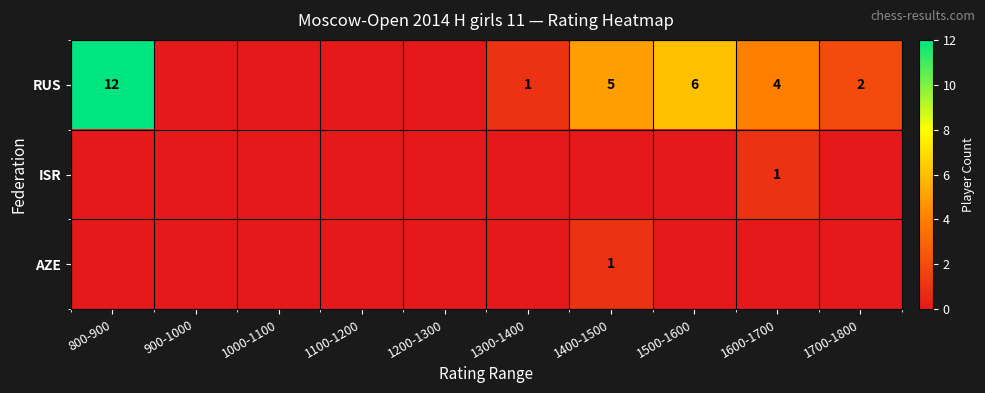

How many series are shown in this chart?

3